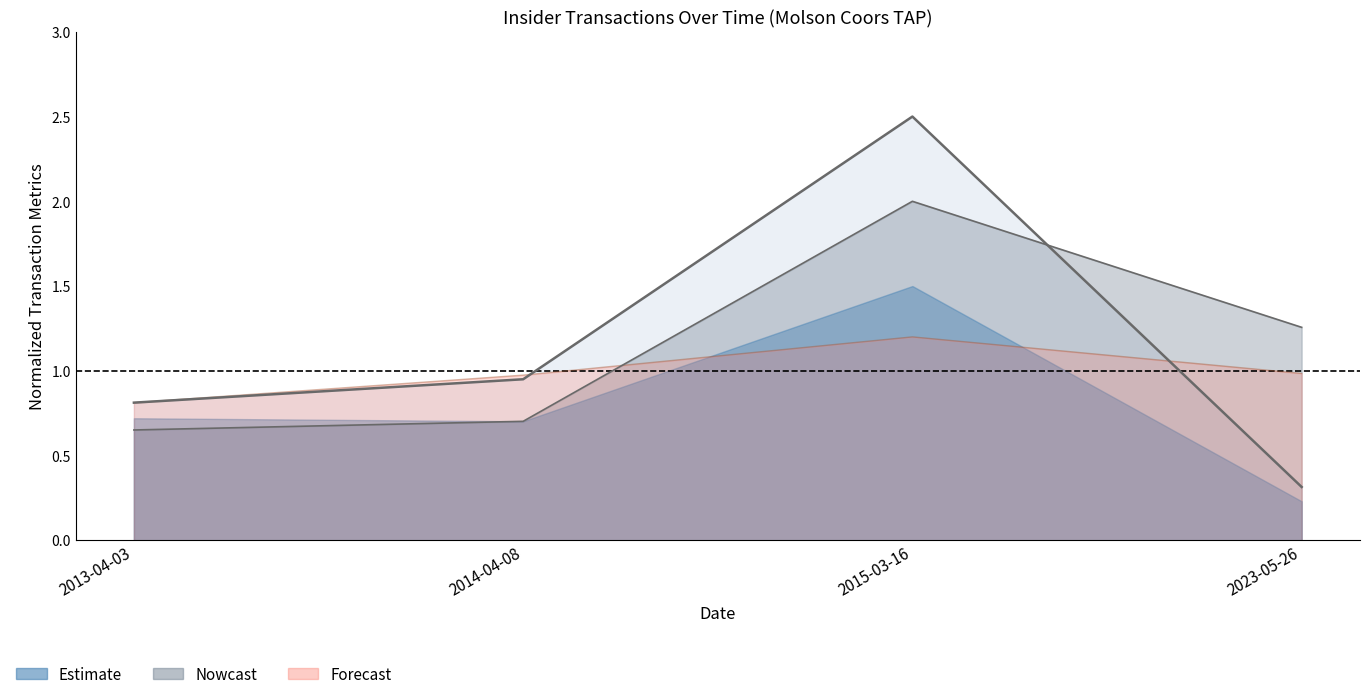

At which category is the sum across all series the highest?

2015-03-16